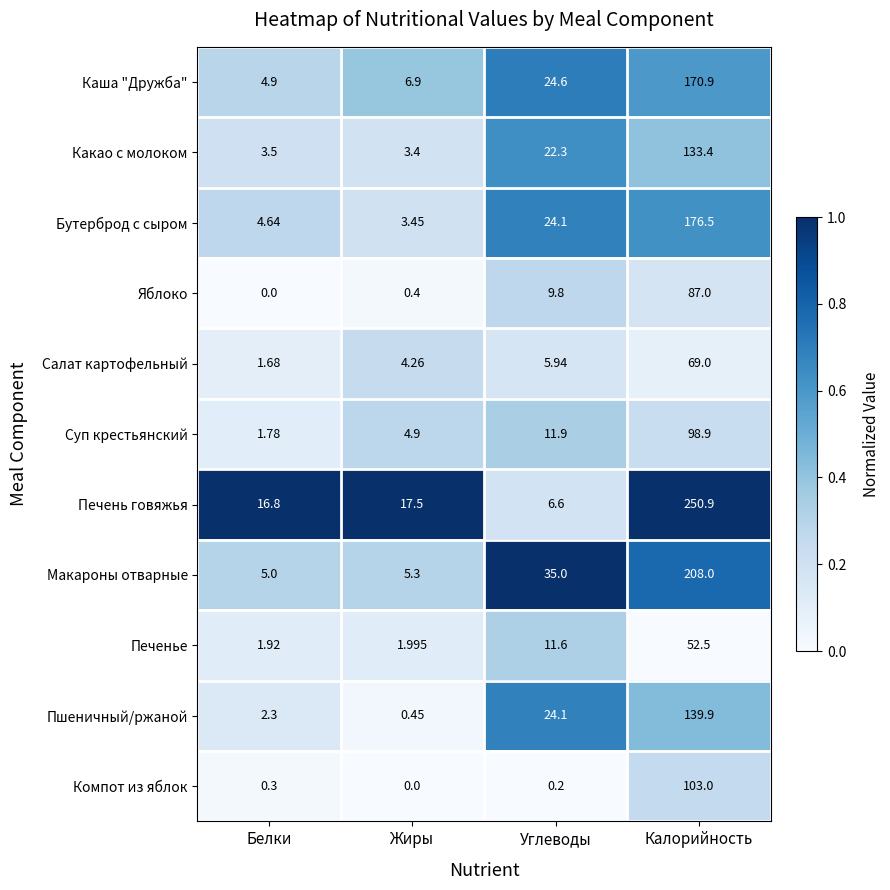

At which label is Каша "Дружба" closest to 87?

Углеводы